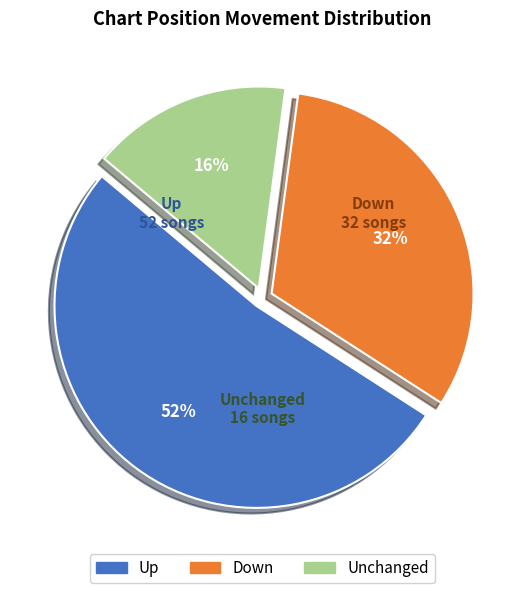

To the nearest percent, what is the average slice percentage?

33%